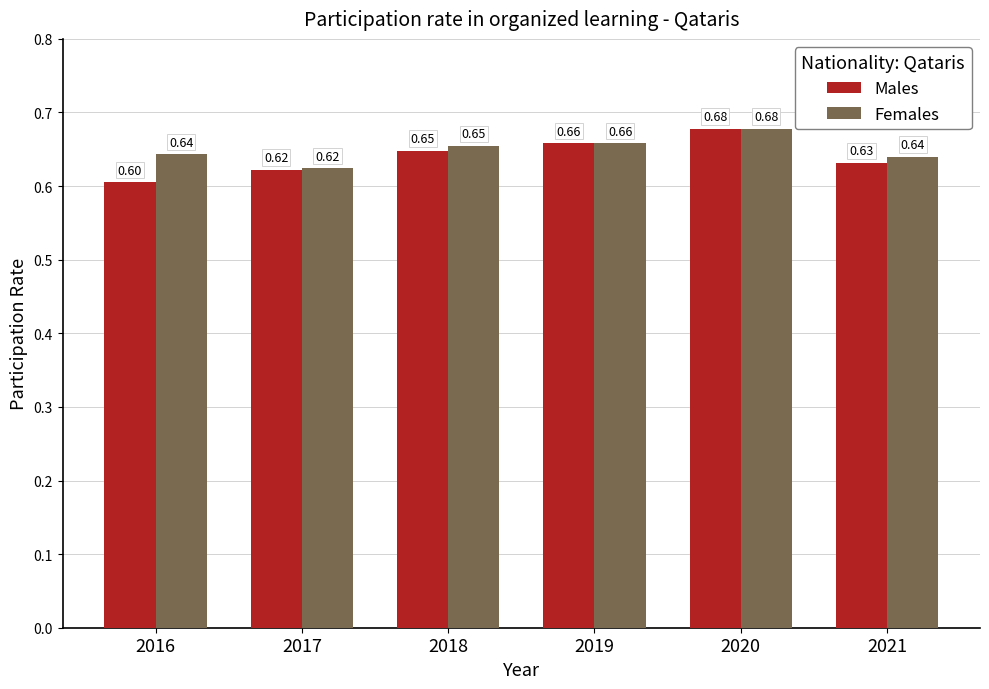

Rank the series at 2016 from highest to lowest value.

Females, Males